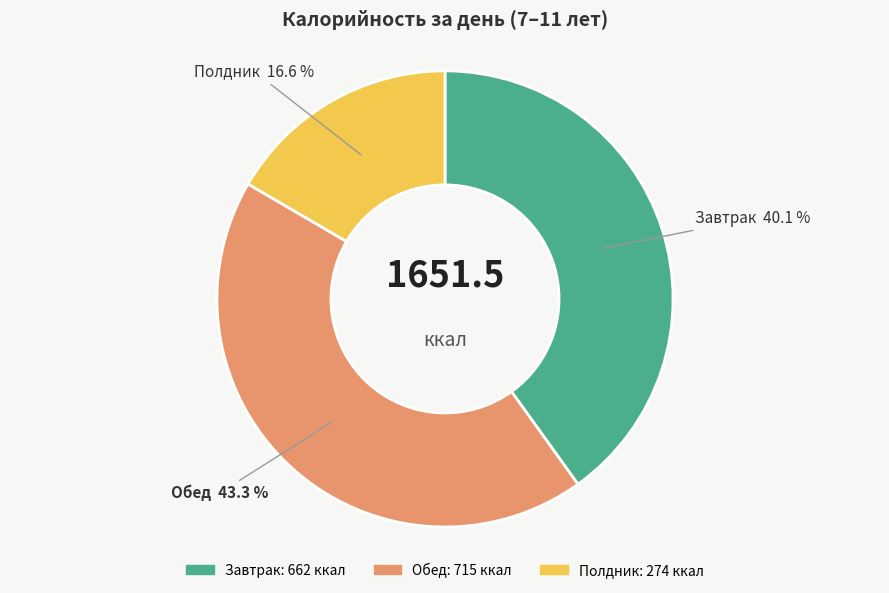

To the nearest percent, what is the average slice percentage?

33%